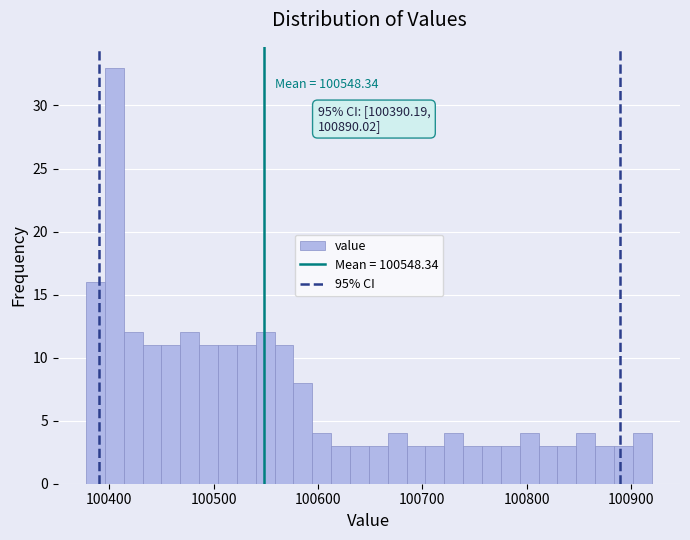

Read against the x-axis, roughly where is the centre of the tallest bar?

100400